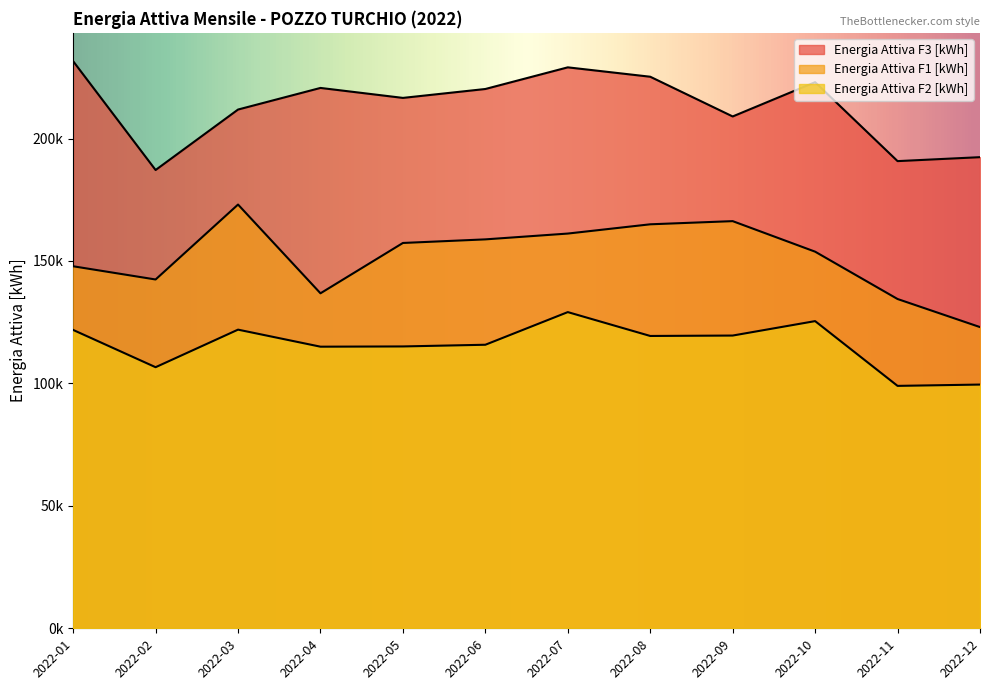

True or false: Energia Attiva F2 [kWh] and Energia Attiva F3 [kWh] cross at least once.

False